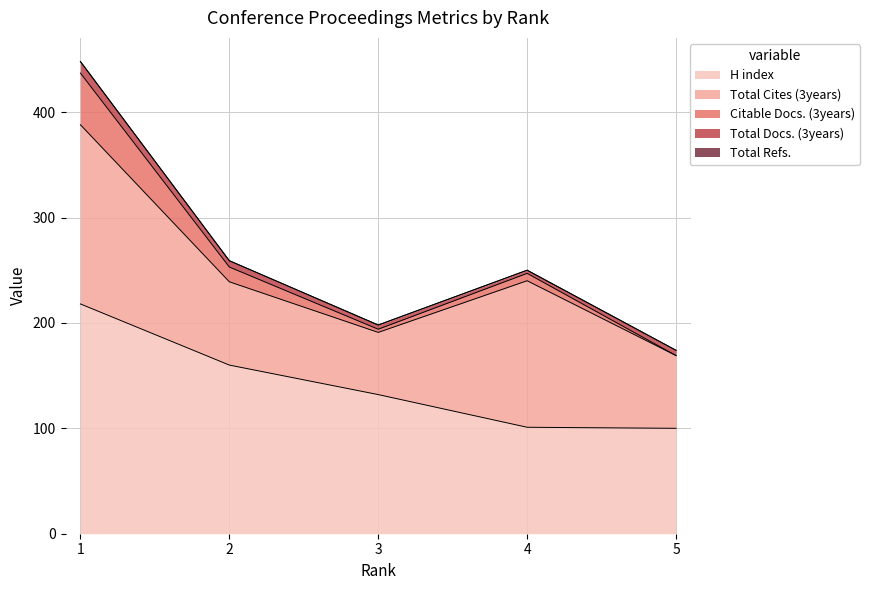

Reading right to left, list all the values displayed in this chart.

H index: 5=100	4=101	3=132	2=160	1=218
Total Docs. (3years): 5=5	4=3	3=4	2=6	1=11
Total Cites (3years): 5=69	4=139	3=59	2=79	1=170
Citable Docs. (3years): 5=0	4=7	3=3	2=14	1=49
Total Refs.: 5=0	4=0	3=0	2=0	1=0